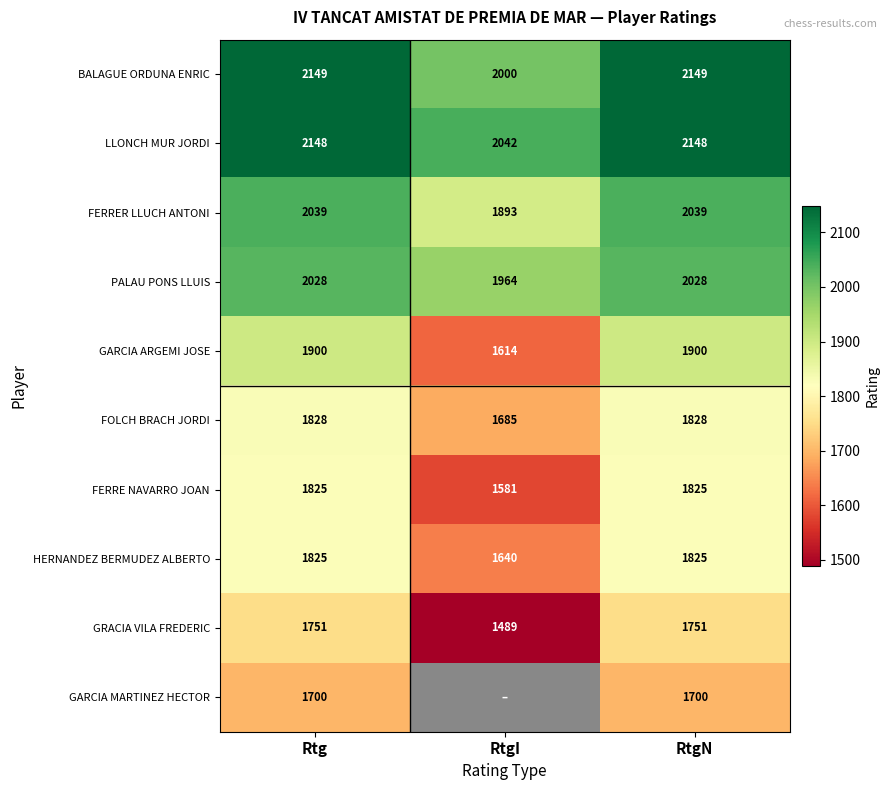

Count the BALAGUE ORDUNA ENRIC values in the range 2000 to 2149.

3